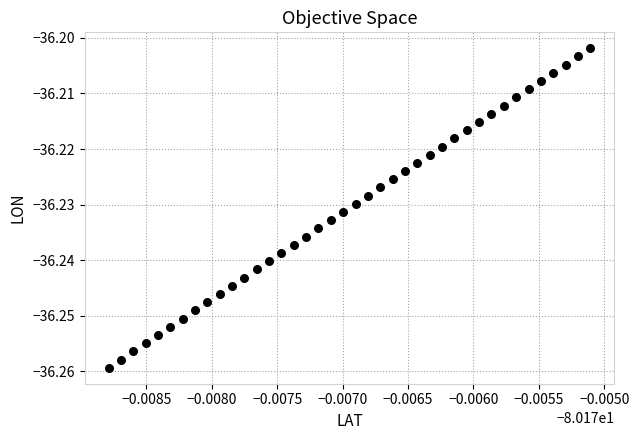

Count the number of points in this scatter plot.

40